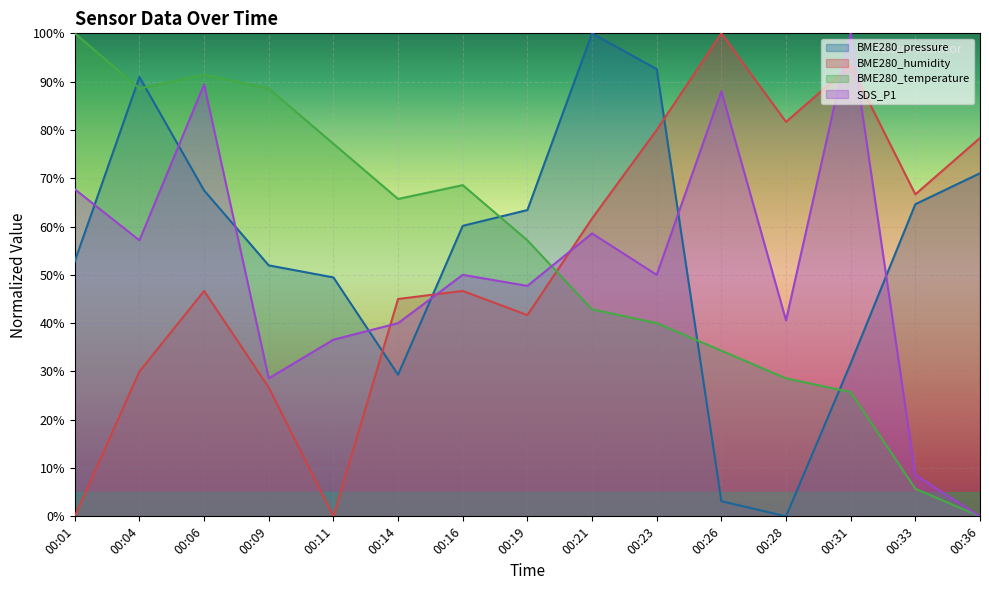

Between which two adjacent categories do BME280_pressure and BME280_temperature first intersect?

00:01 and 00:04